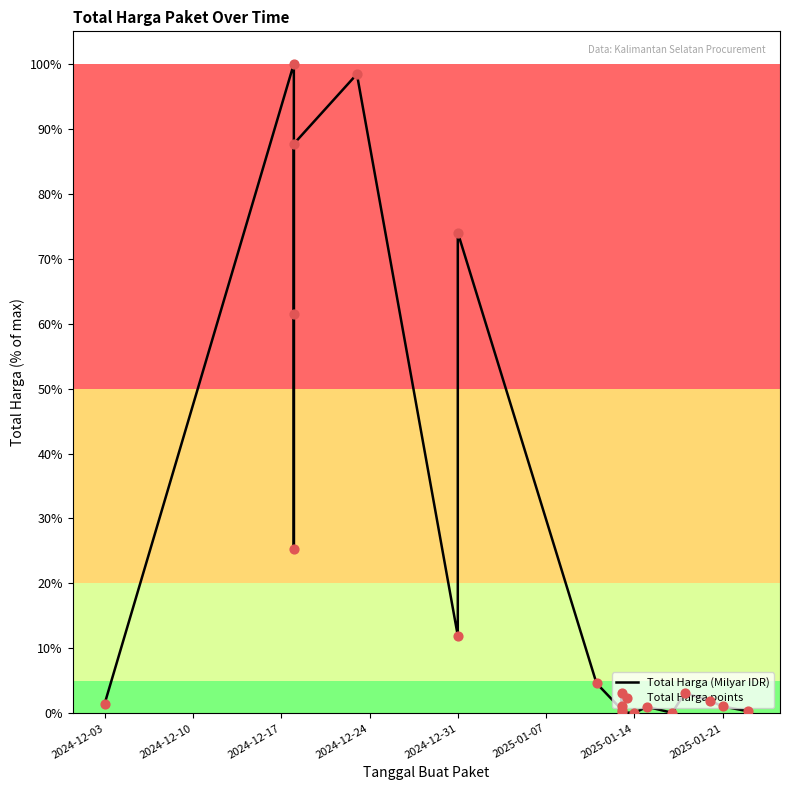

Which series has the largest Y range (max minus min)?

Total Harga (Milyar IDR)